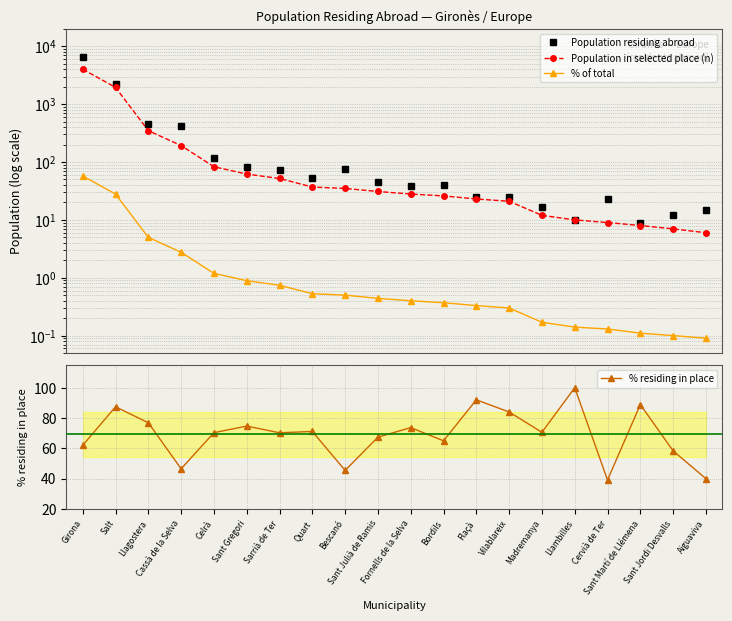

The Population in selected place (n) series shows 32.1 at Sarrià de Ter. True or false?

False